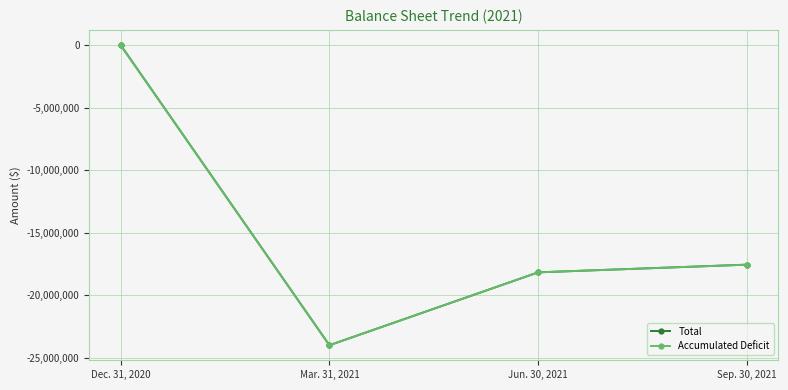

What is the maximum value for Accumulated Deficit?

-3457